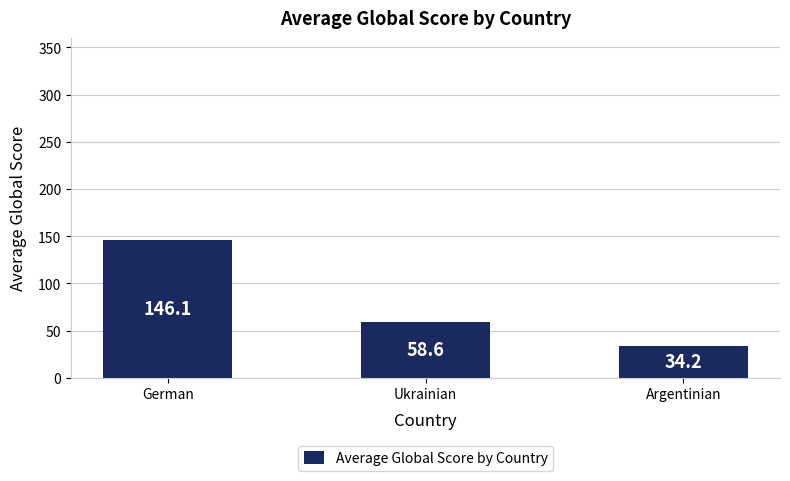

What is the smallest value displayed?

34.2